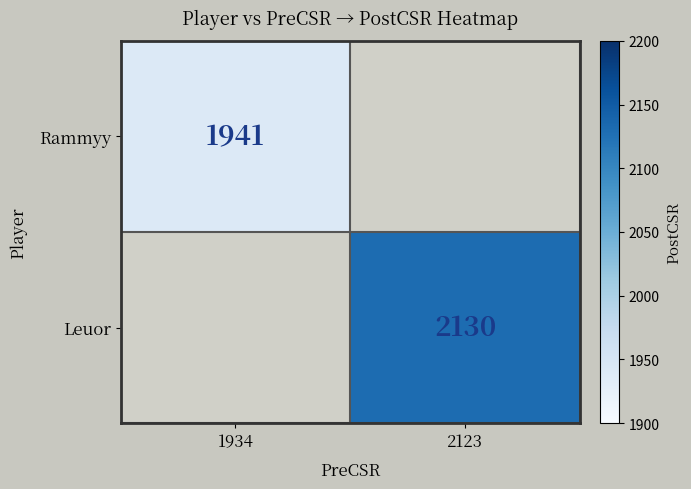

How many data points does each series have?

2